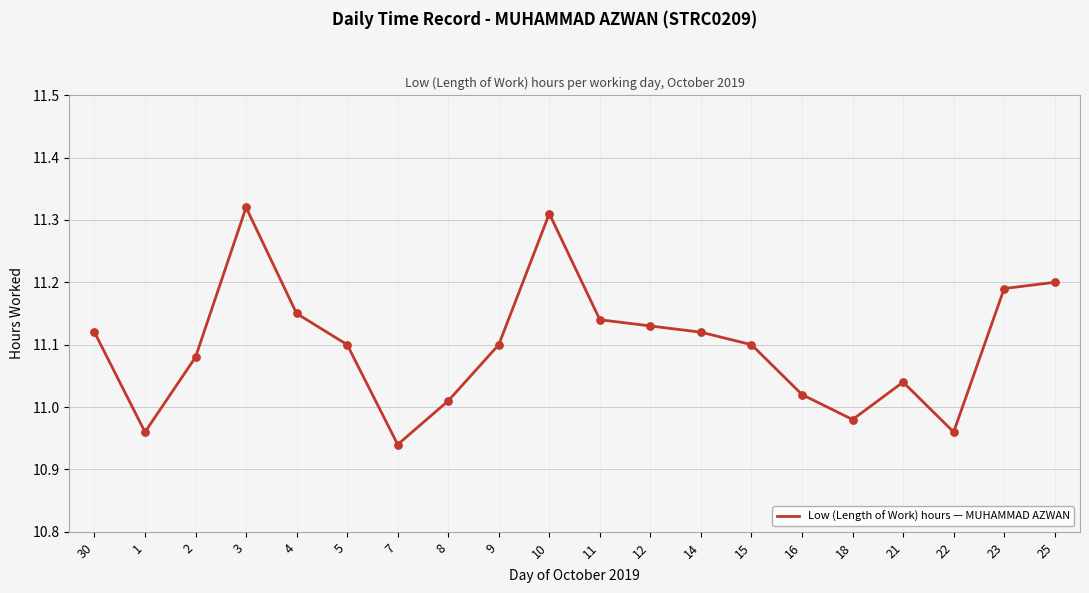

What is the ratio of the value at 10 to the value at 12?

1.0